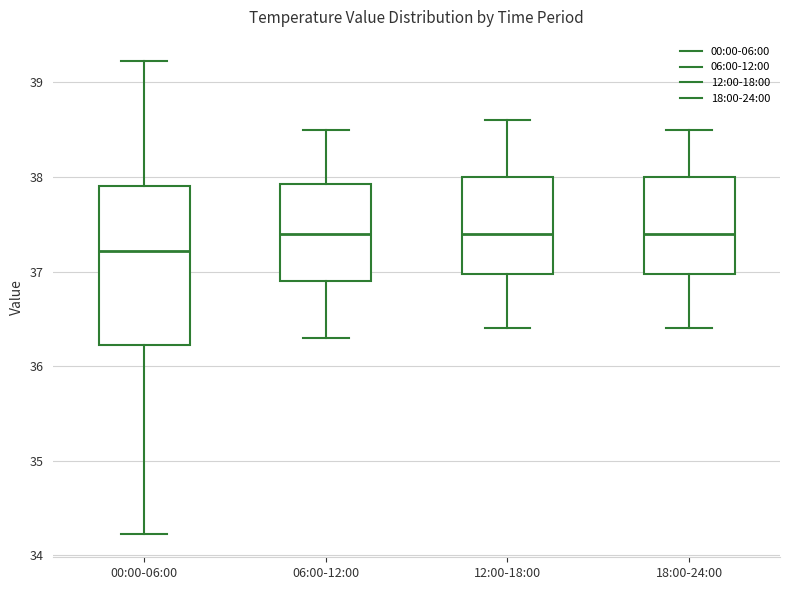

Which box is the tallest, from its lower edge to its upper edge?

00:00-06:00